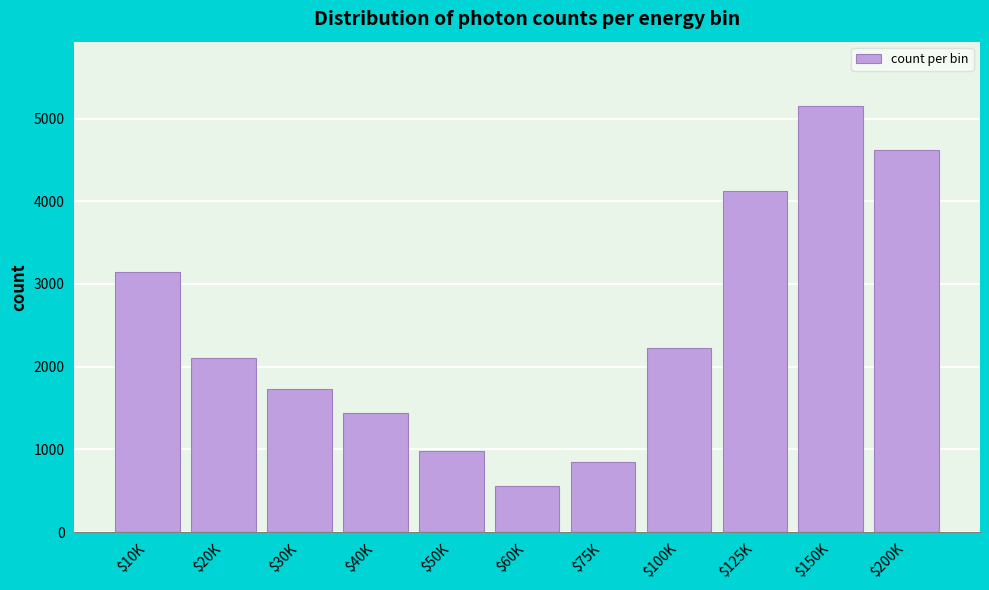

Reading left to right, transcribe all the data shown in this chart.

3145.0	2103.8	1725.2	1439.3	976.7	562.8	850.6	2228.4	4126.1	5155.9	4616.3